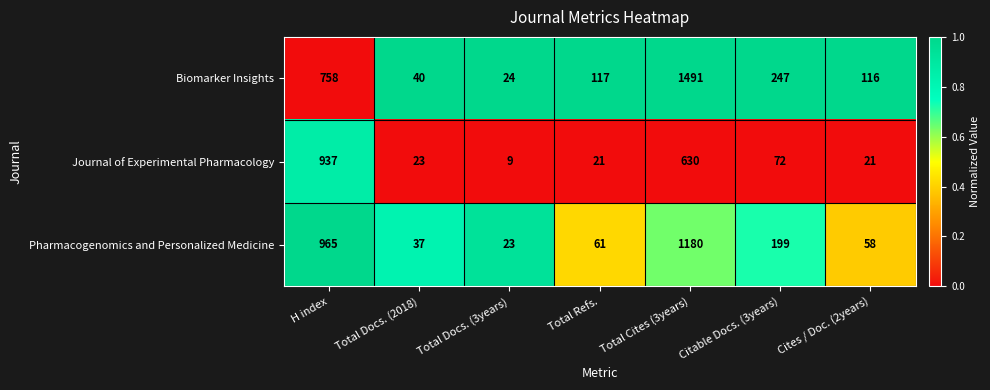

True or false: Biomarker Insights has a value of 167 at Total Refs..

False